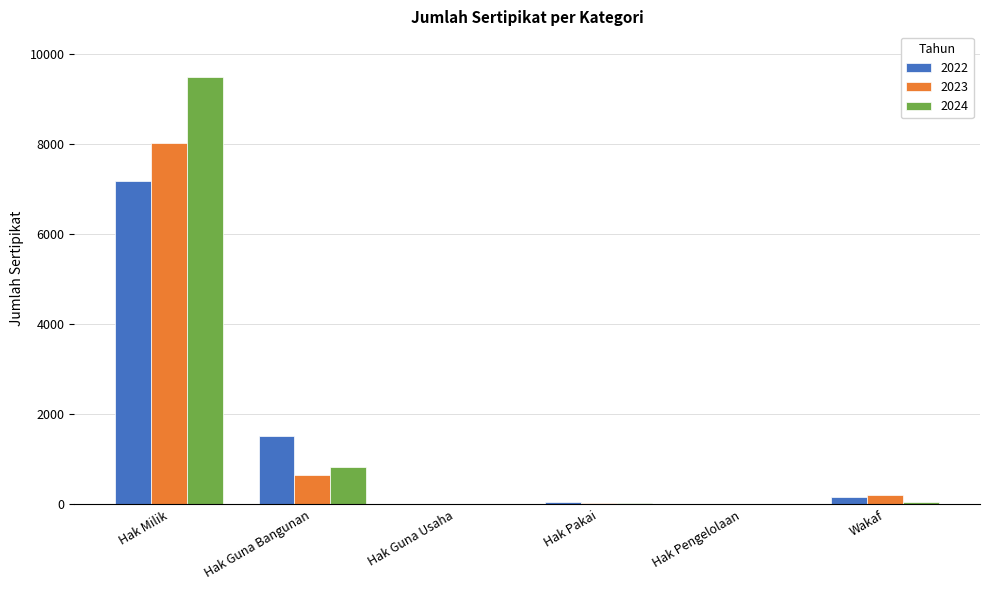

Which series changed the most between Hak Guna Bangunan and Hak Pengelolaan?

2022